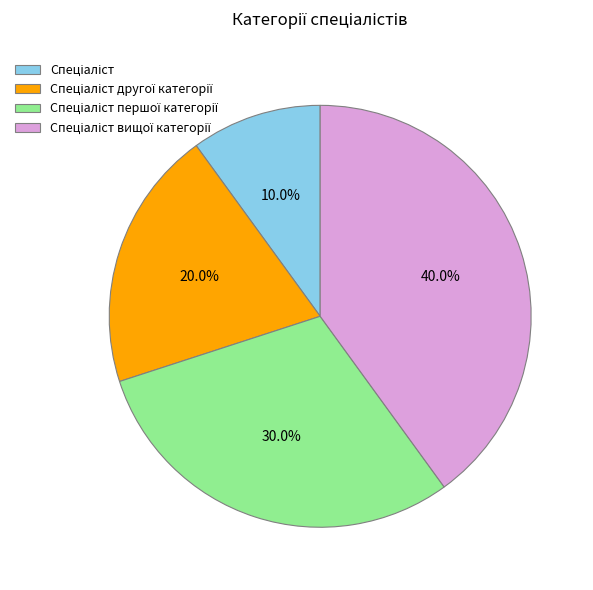

How many slices are in this pie chart?

4